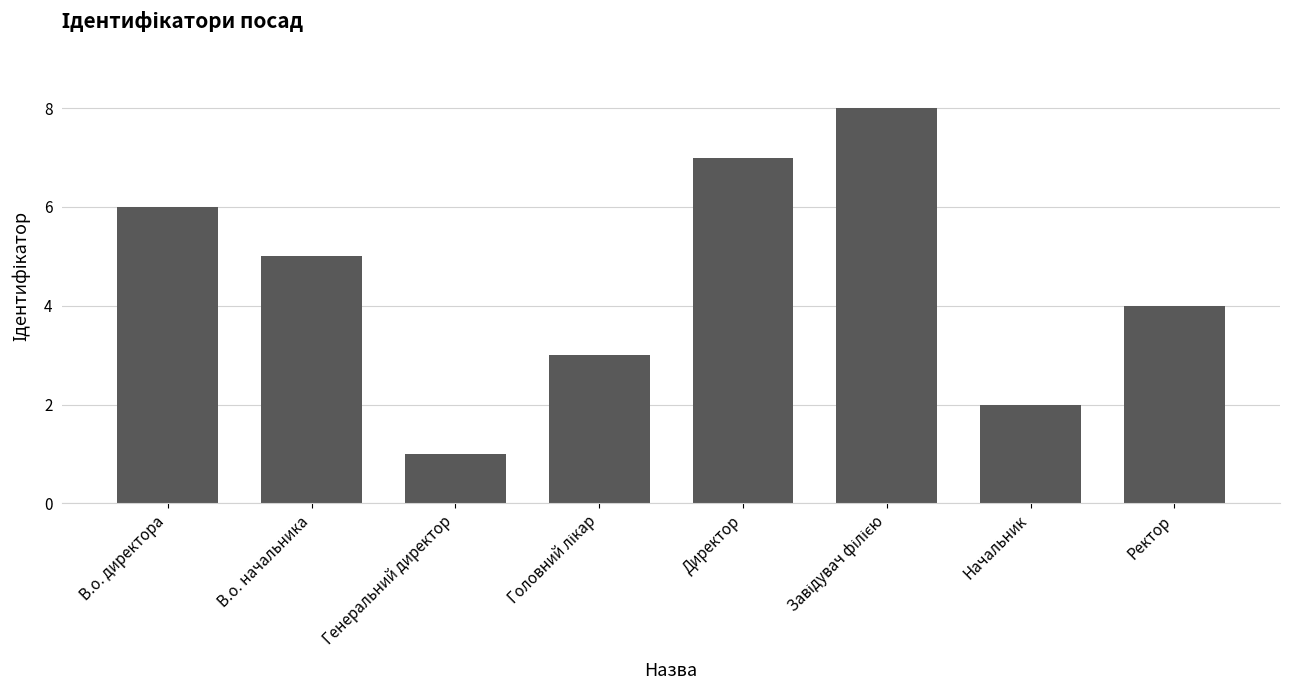

How many values are between 3 and 7?

5